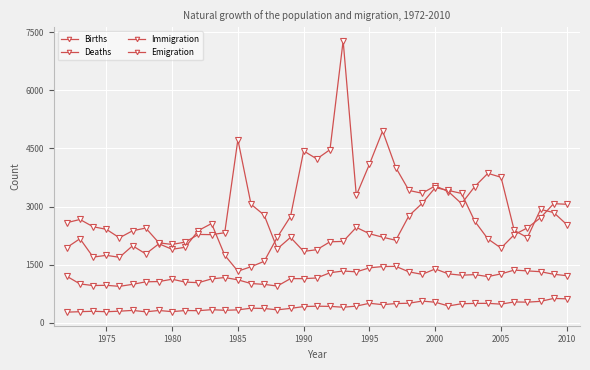

What is the value of the Emigration point at the 6th from the left?

2375.9